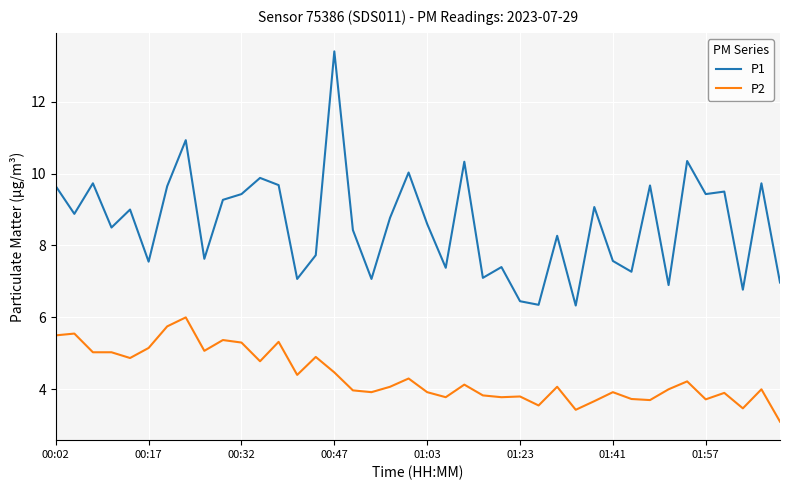

True or false: P1 and P2 intersect in this chart.

False